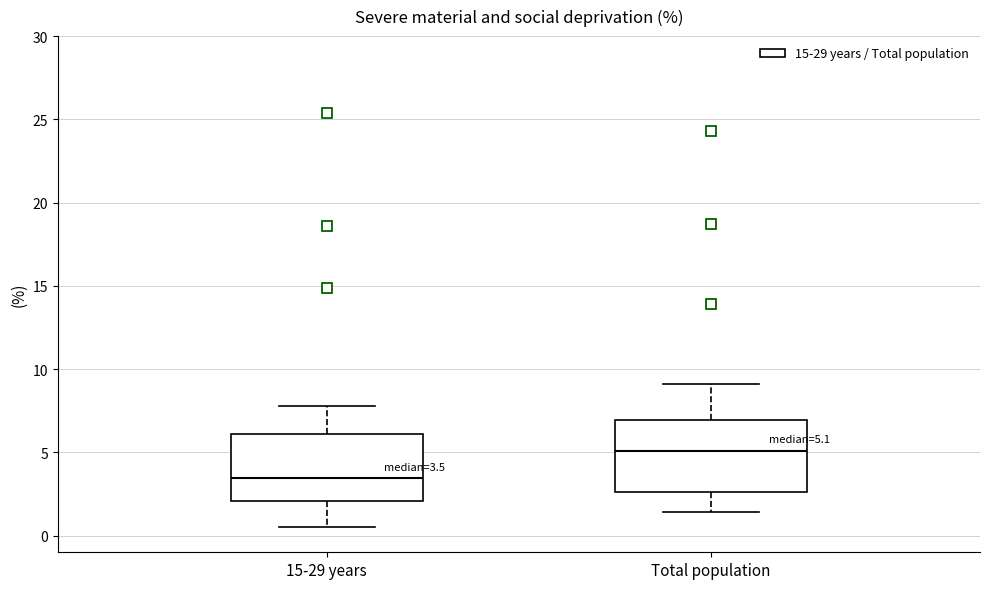

Which box's median line is the highest?

Total population